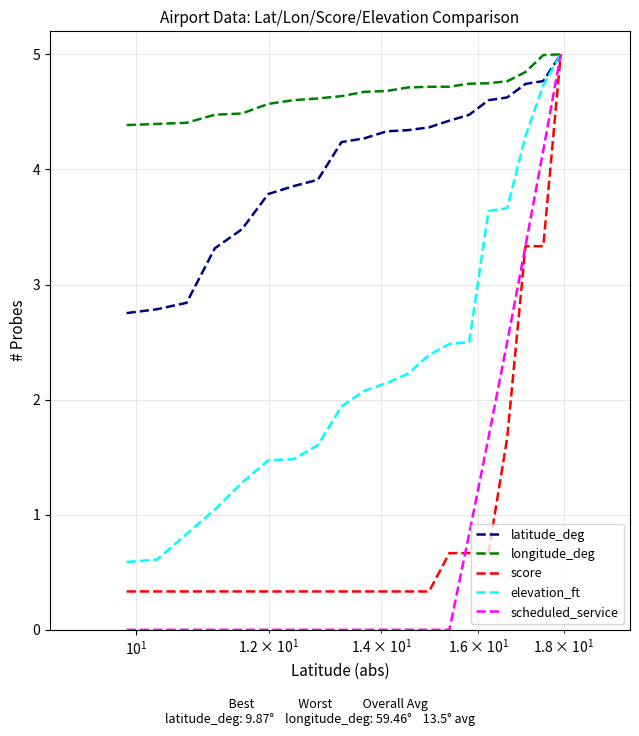

What are all the series names shown in the legend?

latitude_deg, longitude_deg, score, elevation_ft, scheduled_service